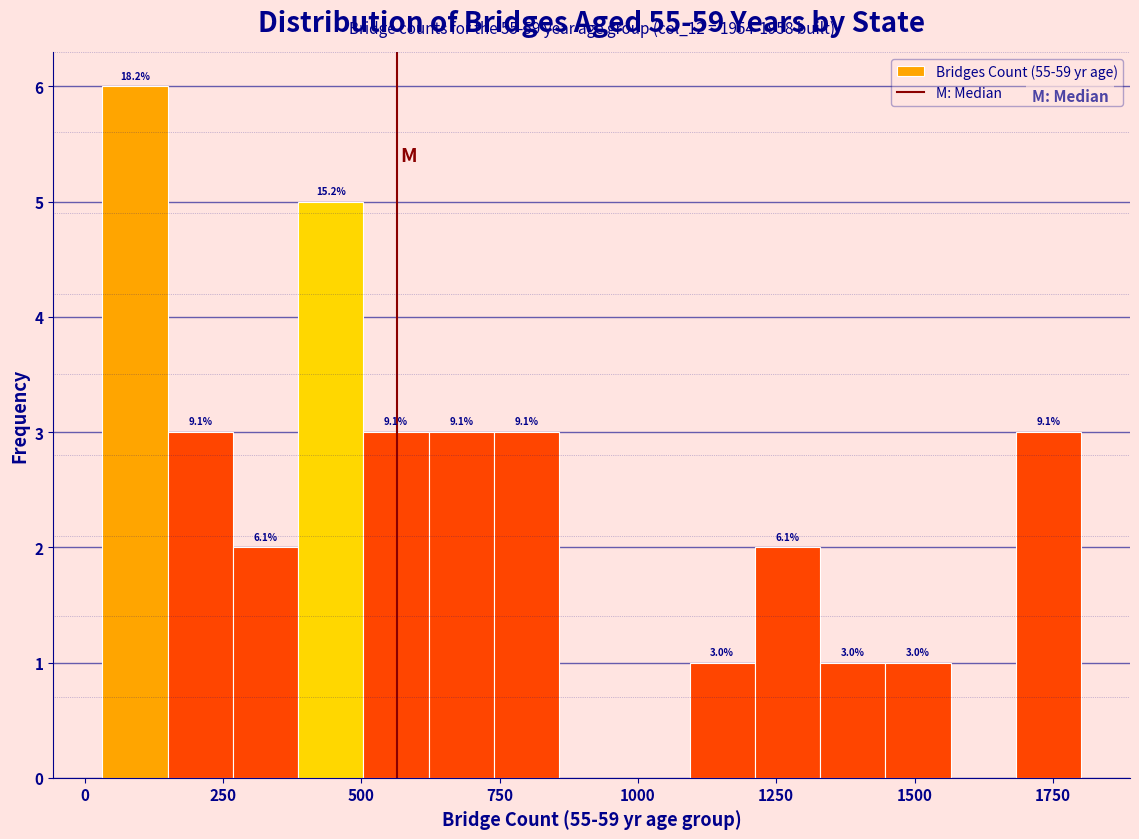

Read against the x-axis, roughly where is the centre of the tallest bar?

100